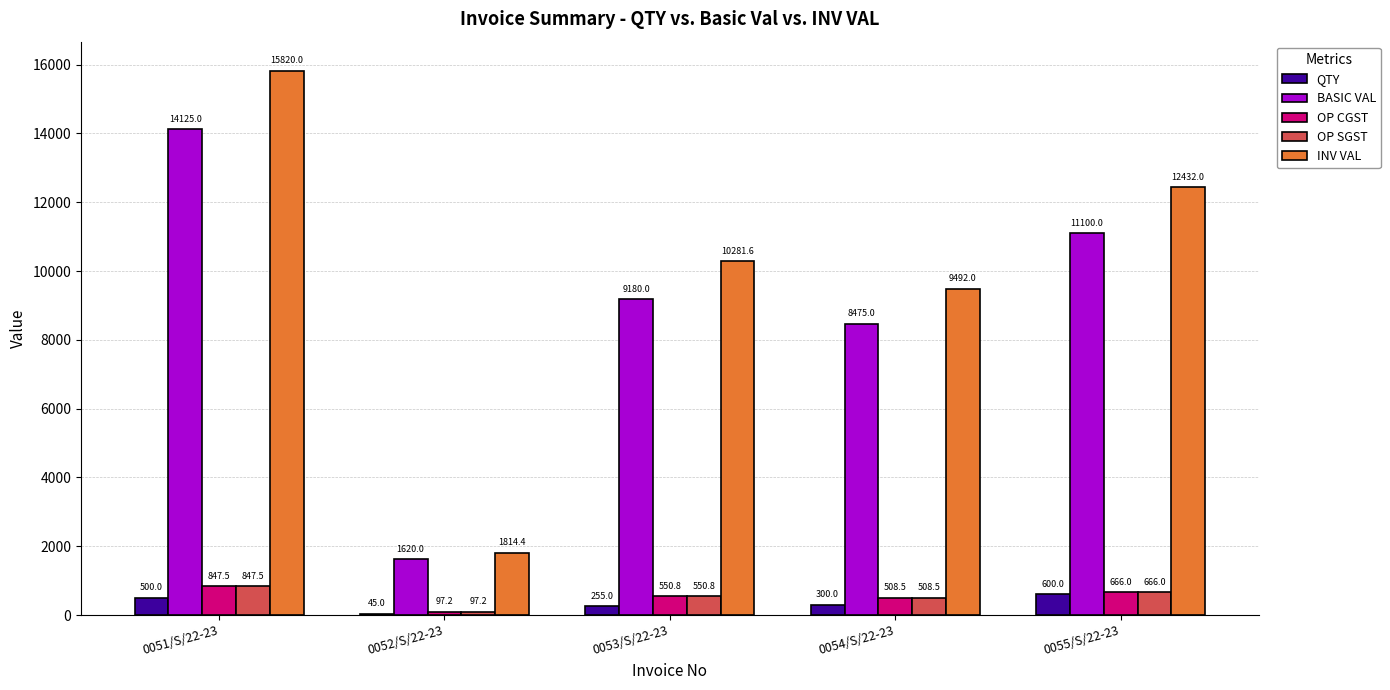

What is the maximum value for BASIC VAL?

14125.0